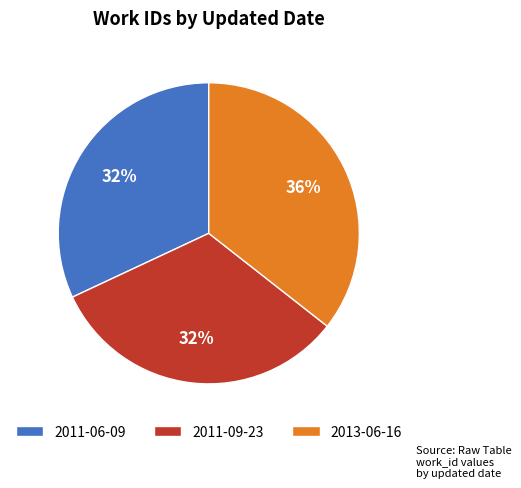

Approximately how many times larger is the value at 2011-09-23 compared to 2013-06-16?

0.9